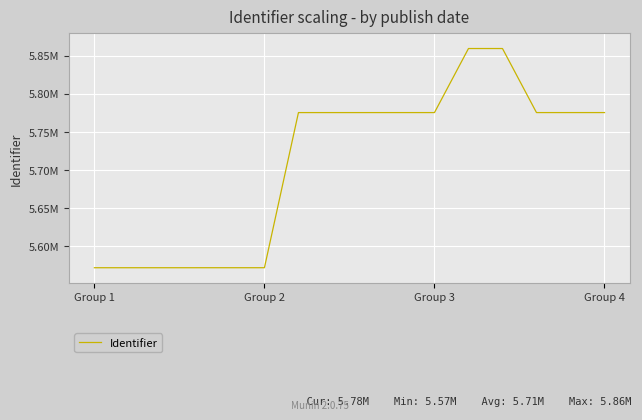

Where does the data first go above 5775153?

9